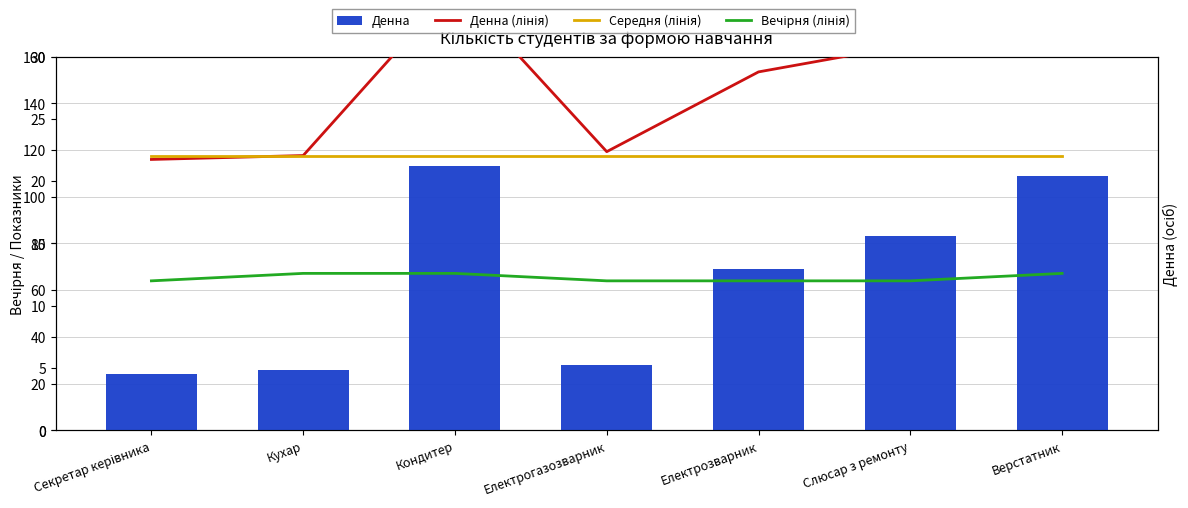

What is the label of the 2nd bar from the right?

Слюсар з ремонту